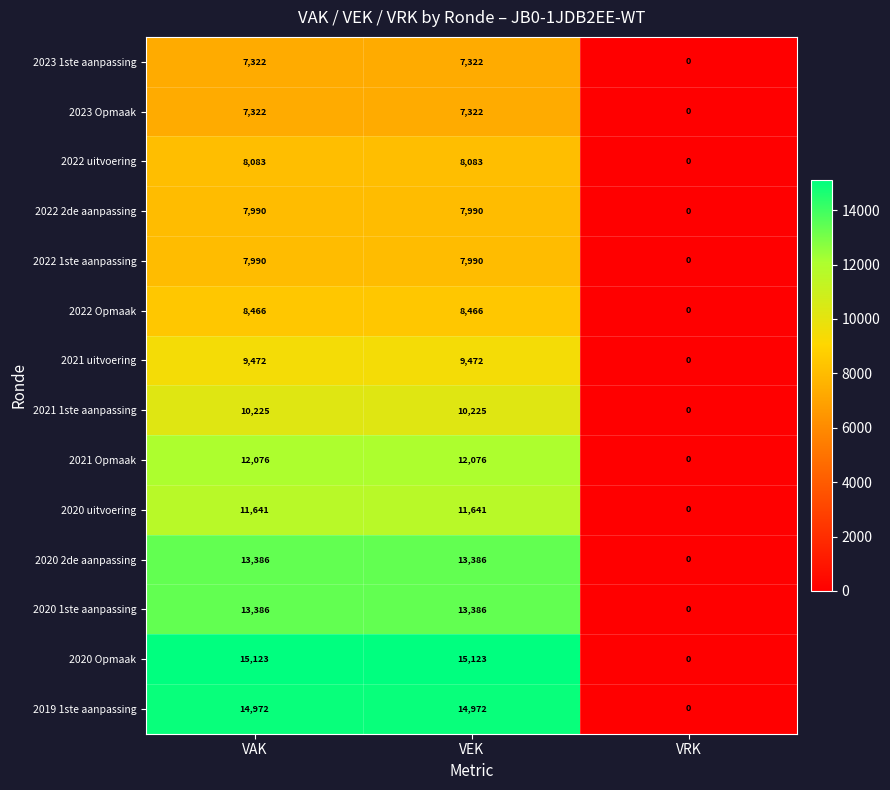

Between VAK and VRK, which series saw the biggest shift?

2020 Opmaak